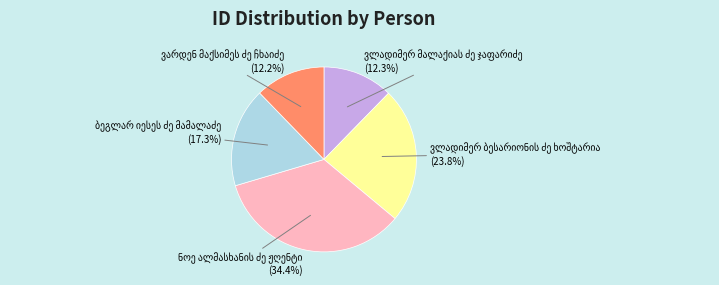

Does any single category account for the majority?

No